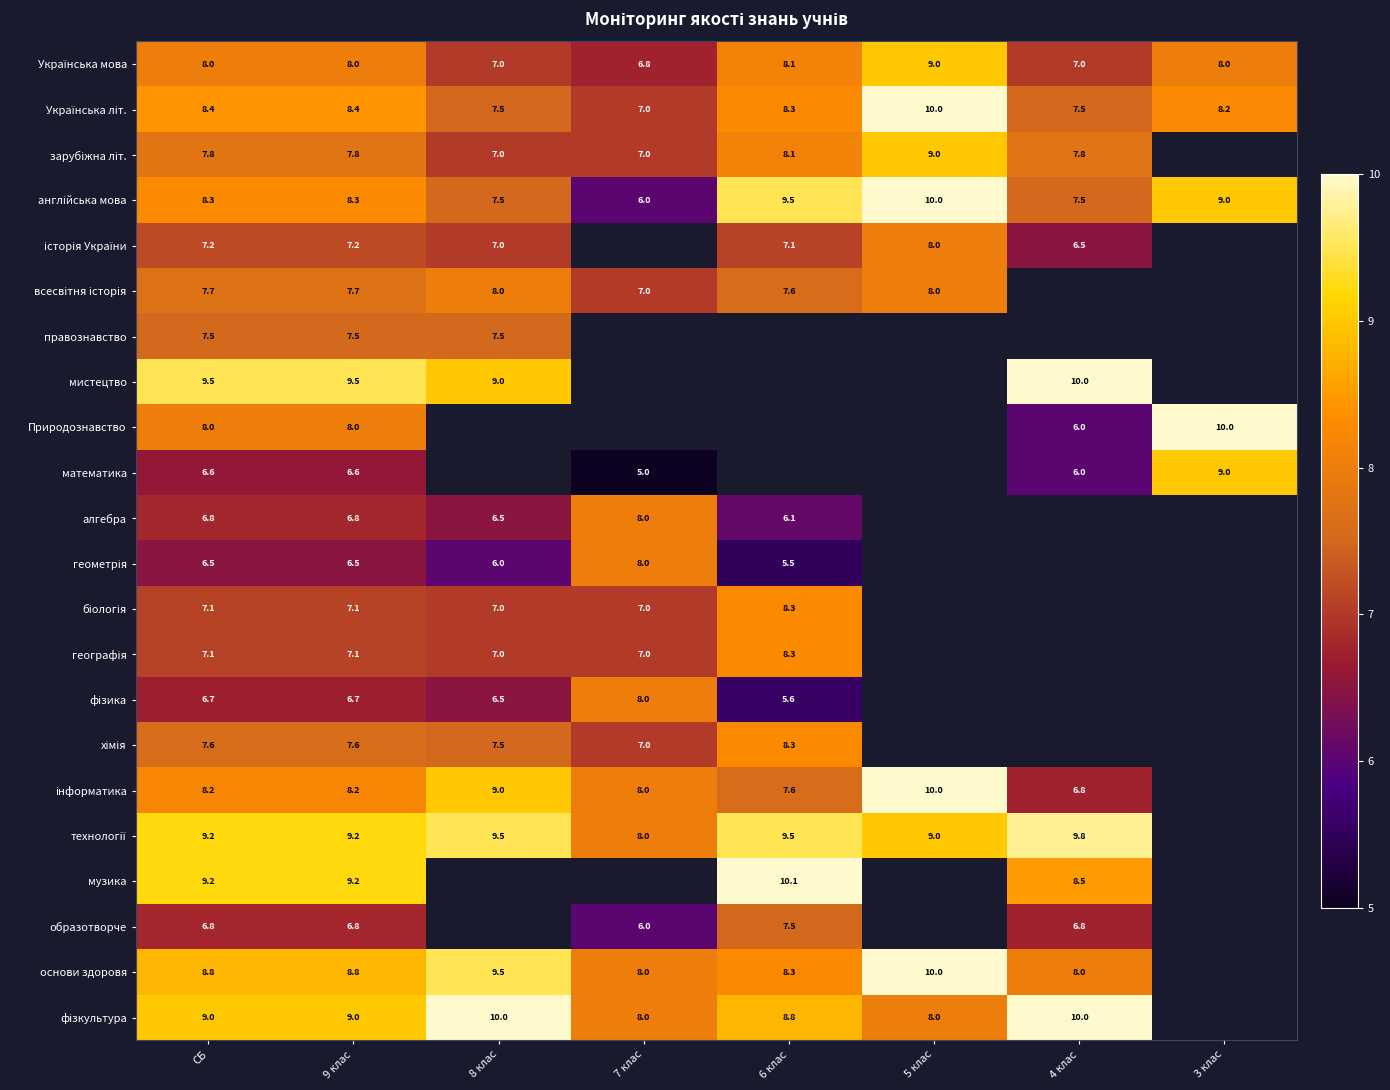

The математика series shows 6.6 at СБ. True or false?

True